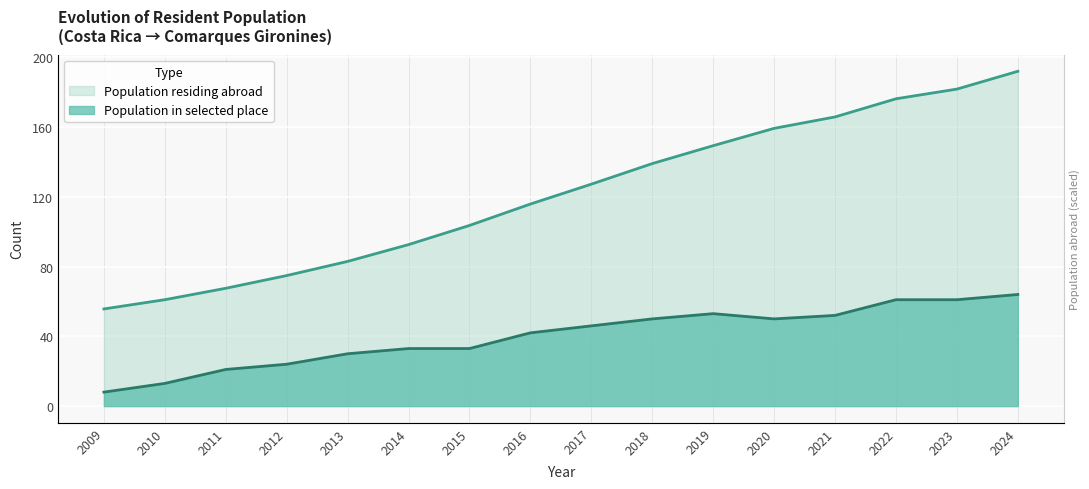

The Population residing abroad series shows 127.3 at 2017. True or false?

True